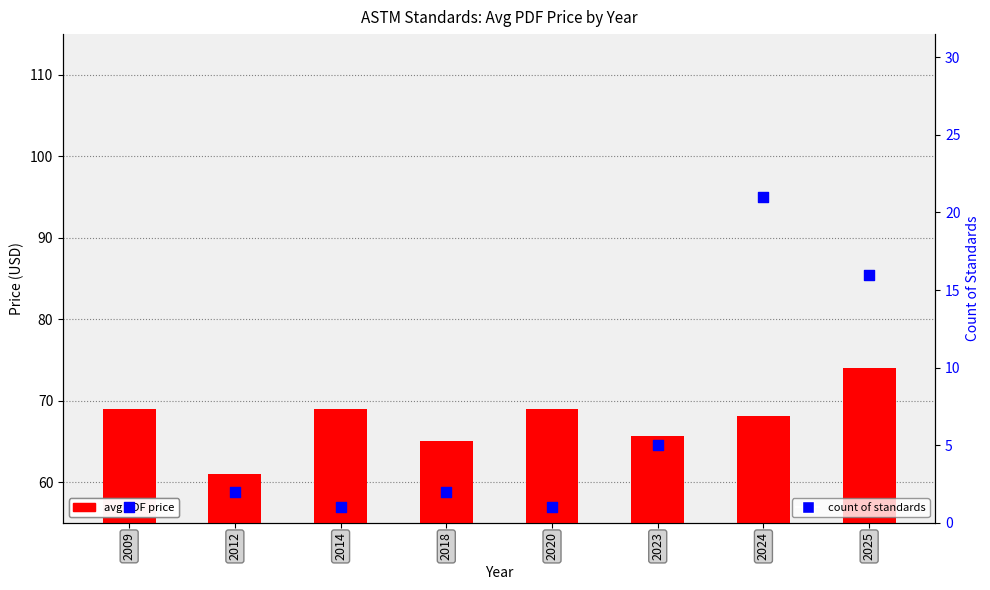

Is the value of avg PDF price at 2024 greater than the value of count of standards at 2018?

Yes